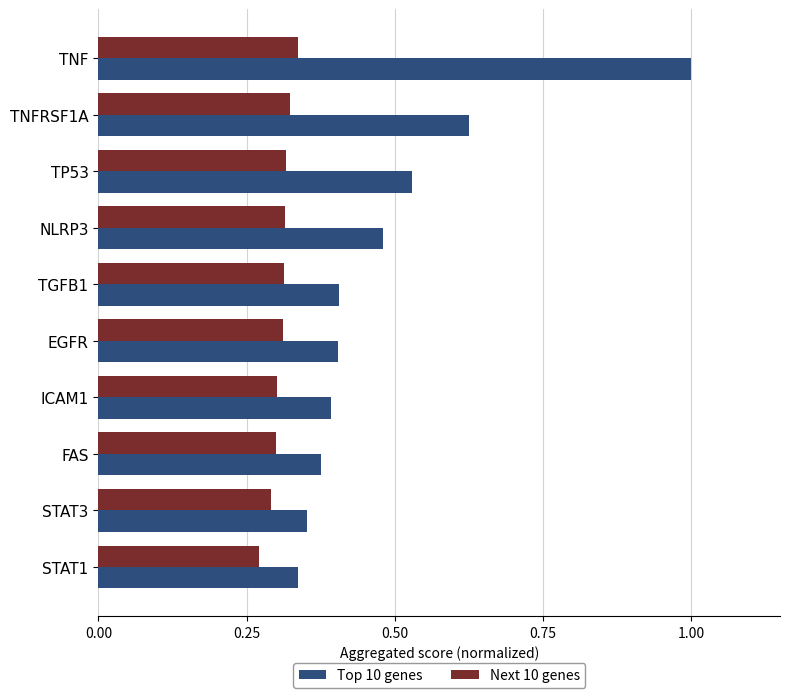

True or false: Next 10 genes has a value of 0.5 at FAS.

False